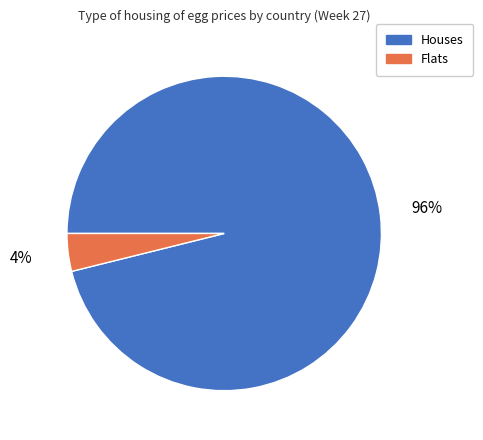

How many slices are in this pie chart?

2